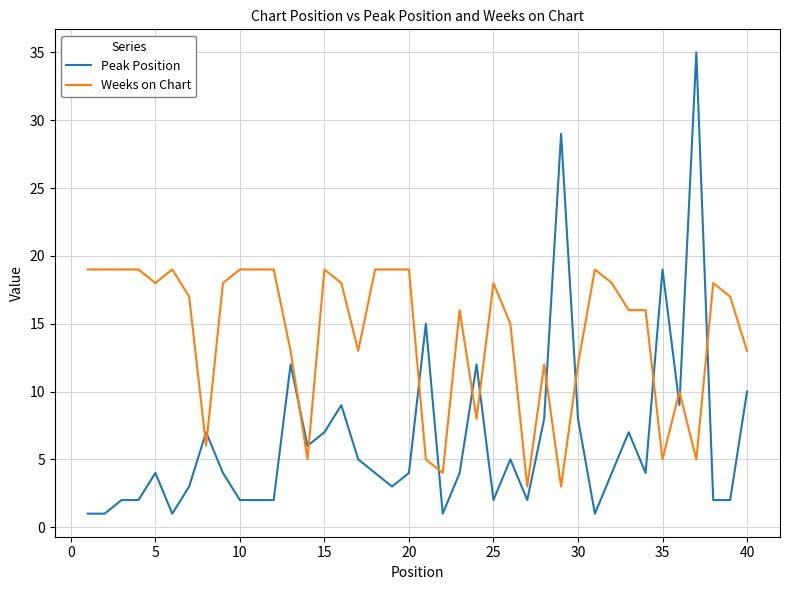

What is the difference between the maximum and minimum values in the Peak Position series?

34